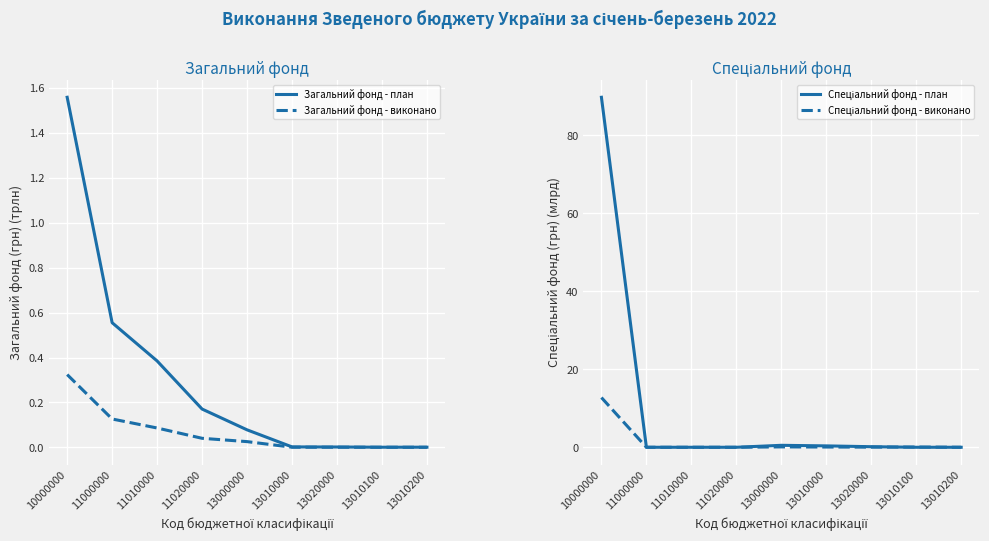

What is the average value of the Спеціальний фонд - план series?

10.1